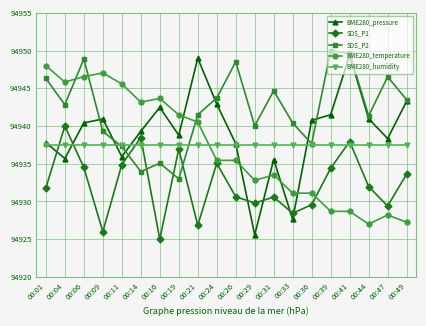

Rank the series at 00:39 from lowest to highest value.

BME280_temperature, SDS_P1, BME280_humidity, BME280_pressure, SDS_P2